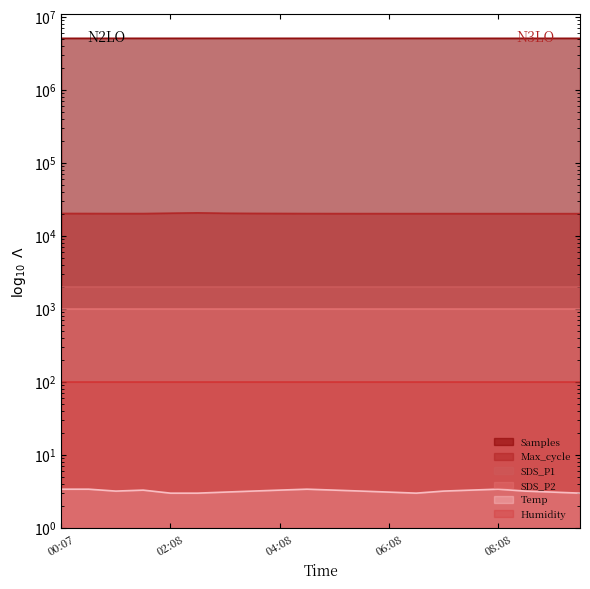

Between 06:08 and 09:08, which series saw the biggest shift?

Samples